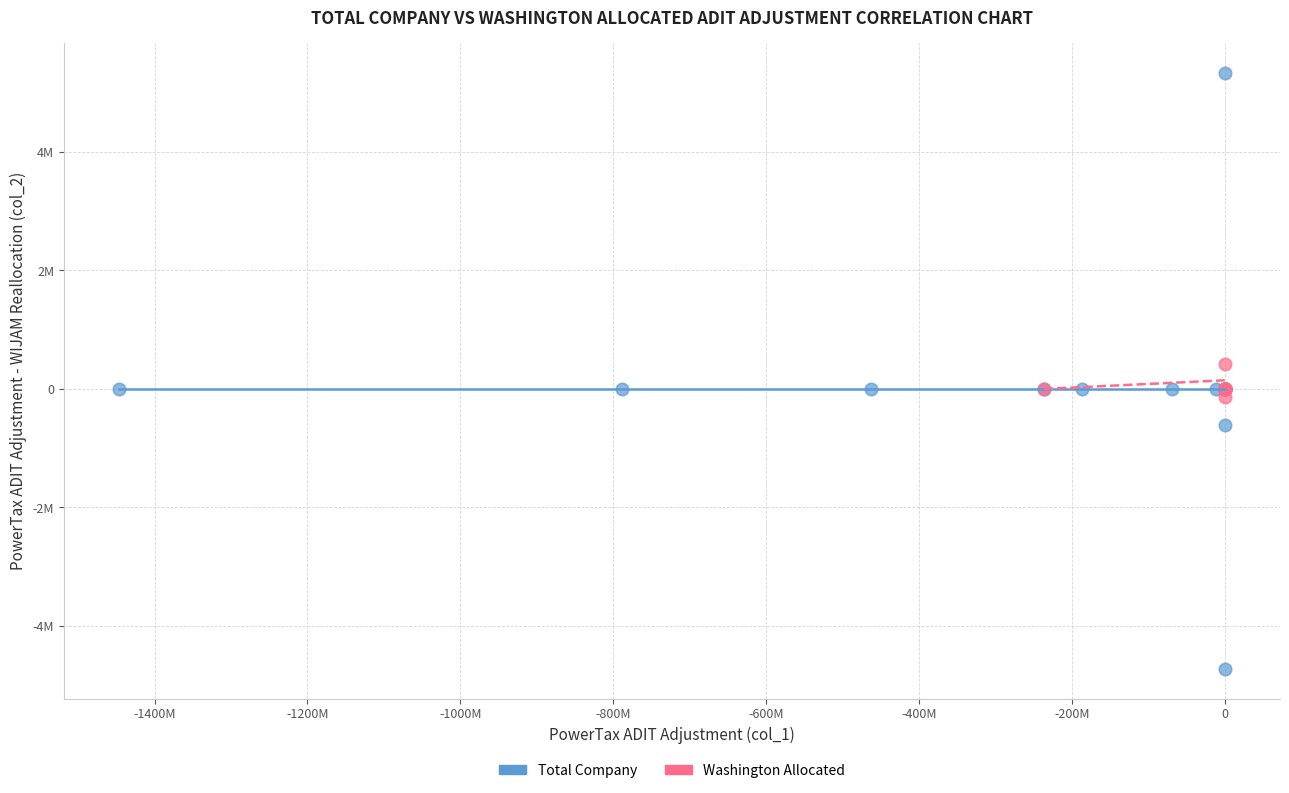

What are all the series names shown in the legend?

Total Company, Washington Allocated